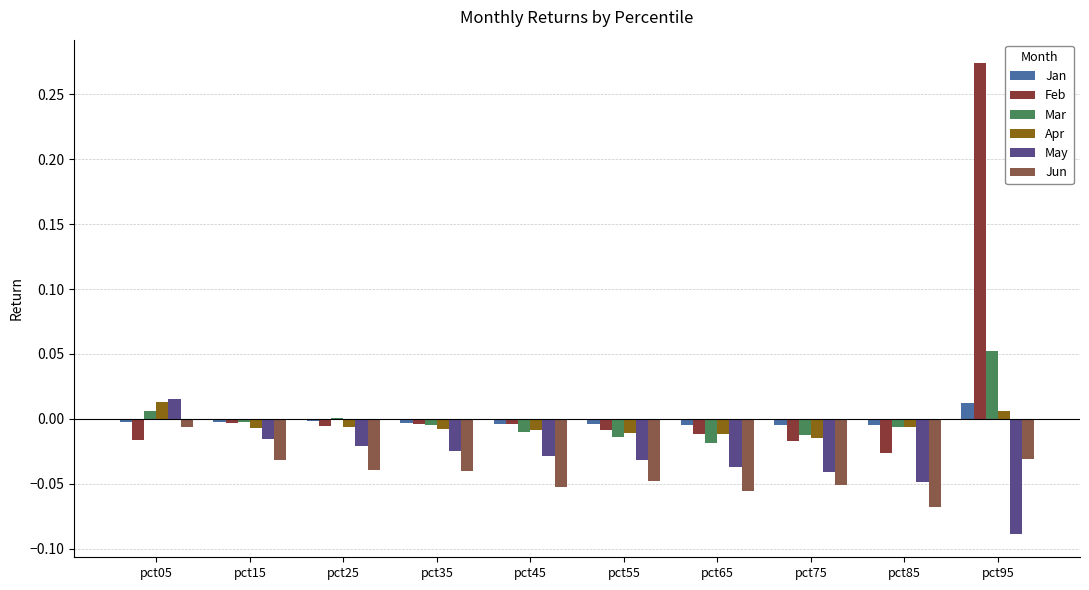

Rank the categories by Jan value from highest to lowest.

pct95, pct25, pct15, pct05, pct35, pct45, pct55, pct65, pct85, pct75